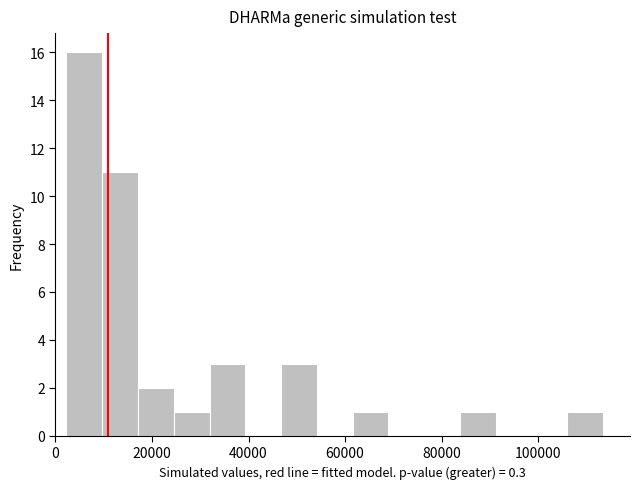

Around what value on the x-axis is the tallest bar? Give the approximate position of its centre, as read against the axis.

6000